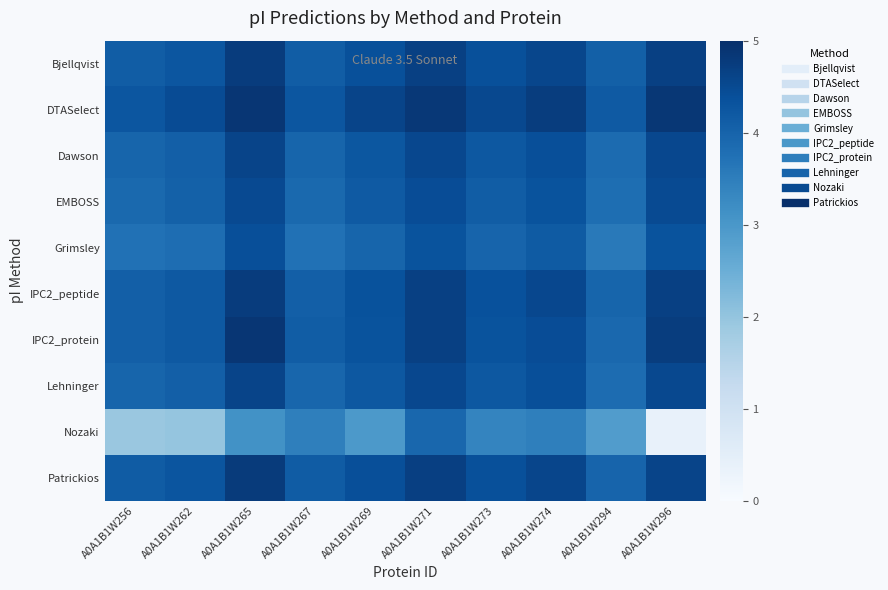

Reading right to left, list all the values displayed in this chart.

Bjellqvist: A0A1B1W296=4.7	A0A1B1W294=4.1	A0A1B1W274=4.6	A0A1B1W273=4.4	A0A1B1W271=4.7	A0A1B1W269=4.4	A0A1B1W267=4.1	A0A1B1W265=4.8	A0A1B1W262=4.3	A0A1B1W256=4.1
DTASelect: A0A1B1W296=4.9	A0A1B1W294=4.2	A0A1B1W274=4.7	A0A1B1W273=4.5	A0A1B1W271=4.8	A0A1B1W269=4.6	A0A1B1W267=4.3	A0A1B1W265=4.9	A0A1B1W262=4.5	A0A1B1W256=4.3
Dawson: A0A1B1W296=4.5	A0A1B1W294=3.9	A0A1B1W274=4.4	A0A1B1W273=4.2	A0A1B1W271=4.5	A0A1B1W269=4.2	A0A1B1W267=4.0	A0A1B1W265=4.6	A0A1B1W262=4.1	A0A1B1W256=4.0
EMBOSS: A0A1B1W296=4.5	A0A1B1W294=3.8	A0A1B1W274=4.3	A0A1B1W273=4.1	A0A1B1W271=4.4	A0A1B1W269=4.2	A0A1B1W267=3.9	A0A1B1W265=4.5	A0A1B1W262=4.1	A0A1B1W256=3.9
Grimsley: A0A1B1W296=4.3	A0A1B1W294=3.6	A0A1B1W274=4.2	A0A1B1W273=4.0	A0A1B1W271=4.3	A0A1B1W269=4.0	A0A1B1W267=3.7	A0A1B1W265=4.4	A0A1B1W262=3.8	A0A1B1W256=3.7
IPC2_peptide: A0A1B1W296=4.7	A0A1B1W294=4.0	A0A1B1W274=4.5	A0A1B1W273=4.4	A0A1B1W271=4.7	A0A1B1W269=4.4	A0A1B1W267=4.1	A0A1B1W265=4.8	A0A1B1W262=4.2	A0A1B1W256=4.1
IPC2_protein: A0A1B1W296=4.7	A0A1B1W294=3.9	A0A1B1W274=4.4	A0A1B1W273=4.3	A0A1B1W271=4.7	A0A1B1W269=4.3	A0A1B1W267=4.1	A0A1B1W265=4.9	A0A1B1W262=4.2	A0A1B1W256=4.1
Lehninger: A0A1B1W296=4.5	A0A1B1W294=3.8	A0A1B1W274=4.4	A0A1B1W273=4.2	A0A1B1W271=4.5	A0A1B1W269=4.2	A0A1B1W267=3.9	A0A1B1W265=4.6	A0A1B1W262=4.1	A0A1B1W256=4.0
Nozaki: A0A1B1W296=0.4	A0A1B1W294=2.9	A0A1B1W274=3.5	A0A1B1W273=3.4	A0A1B1W271=3.9	A0A1B1W269=3.0	A0A1B1W267=3.5	A0A1B1W265=3.1	A0A1B1W262=2.0	A0A1B1W256=1.9
Patrickios: A0A1B1W296=4.6	A0A1B1W294=4.0	A0A1B1W274=4.6	A0A1B1W273=4.4	A0A1B1W271=4.7	A0A1B1W269=4.4	A0A1B1W267=4.2	A0A1B1W265=4.8	A0A1B1W262=4.3	A0A1B1W256=4.2